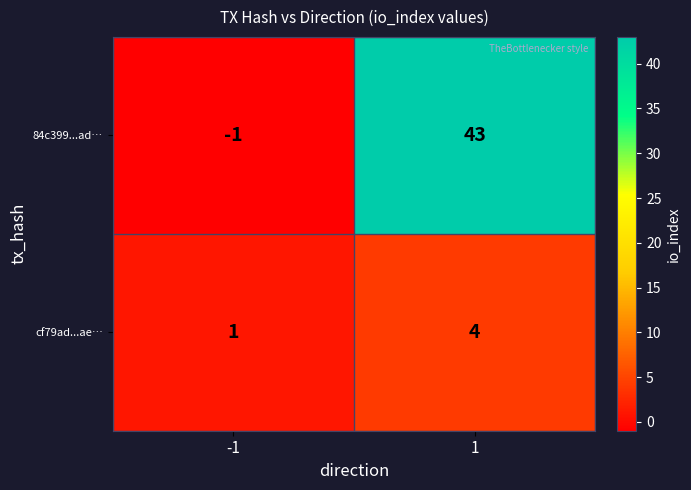

Reading left to right, extract all data points from this chart.

84c399...ad…: -1=-1	1=43
cf79ad...ae…: -1=1	1=4